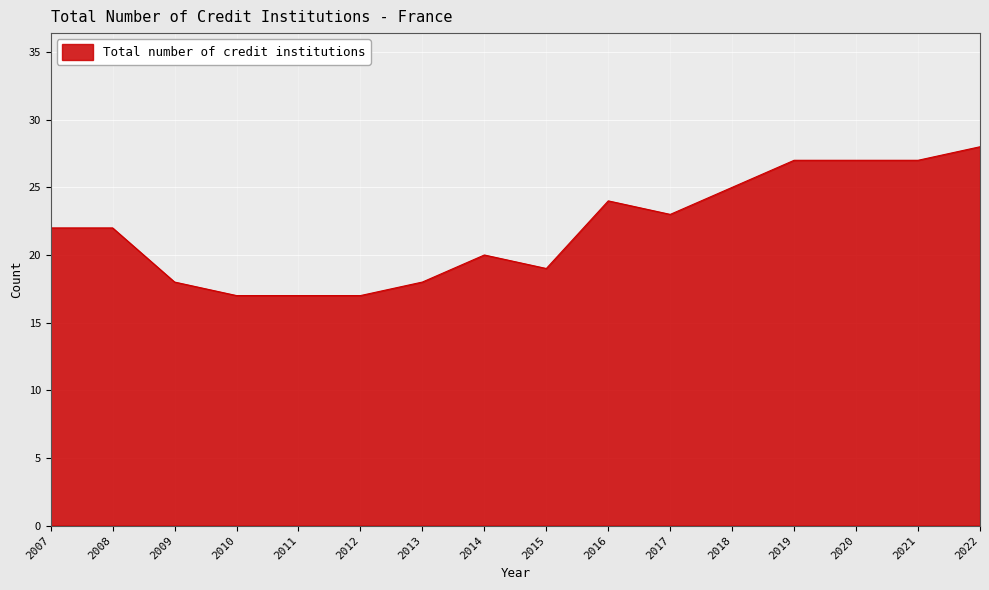

Reading left to right, transcribe all the data shown in this chart.

22	22	18	17	17	17	18	20	19	24	23	25	27	27	27	28